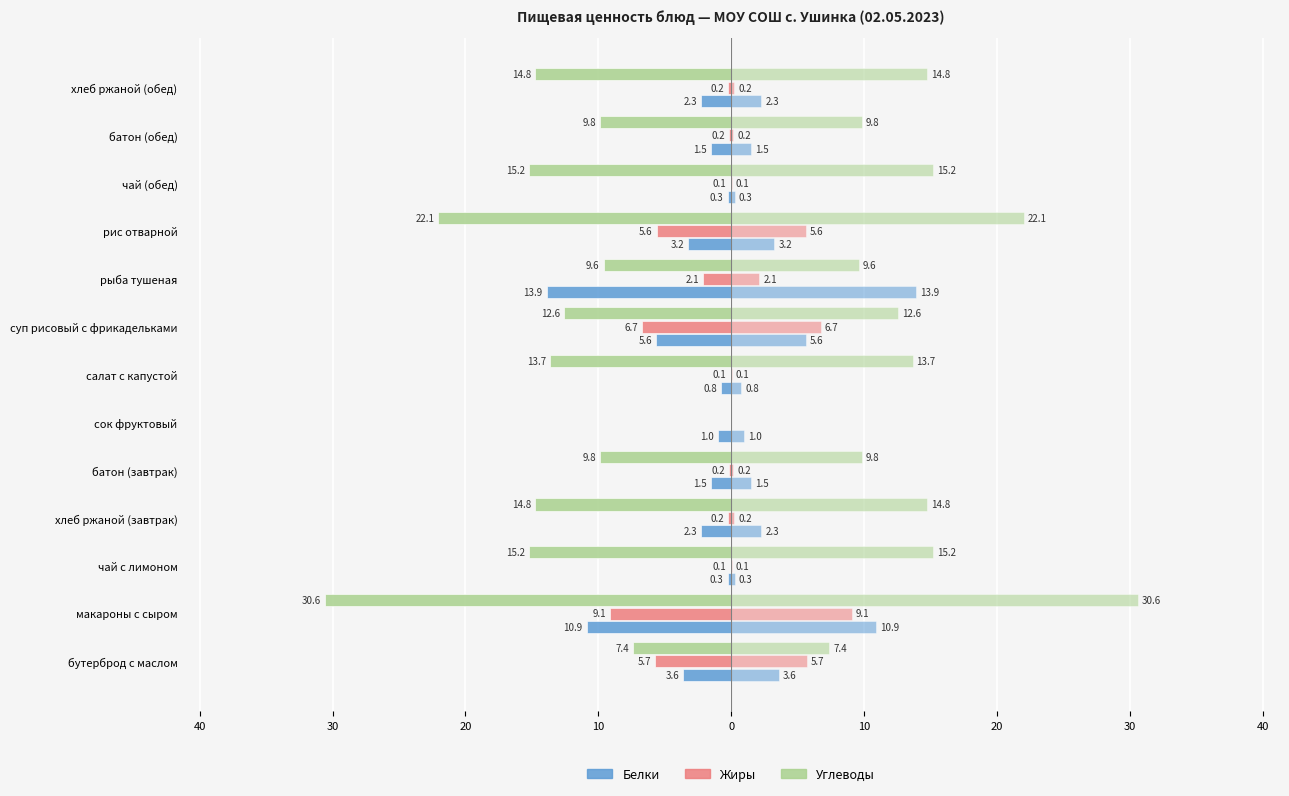

What is the lowest value of the Белки (правый) series?

0.3